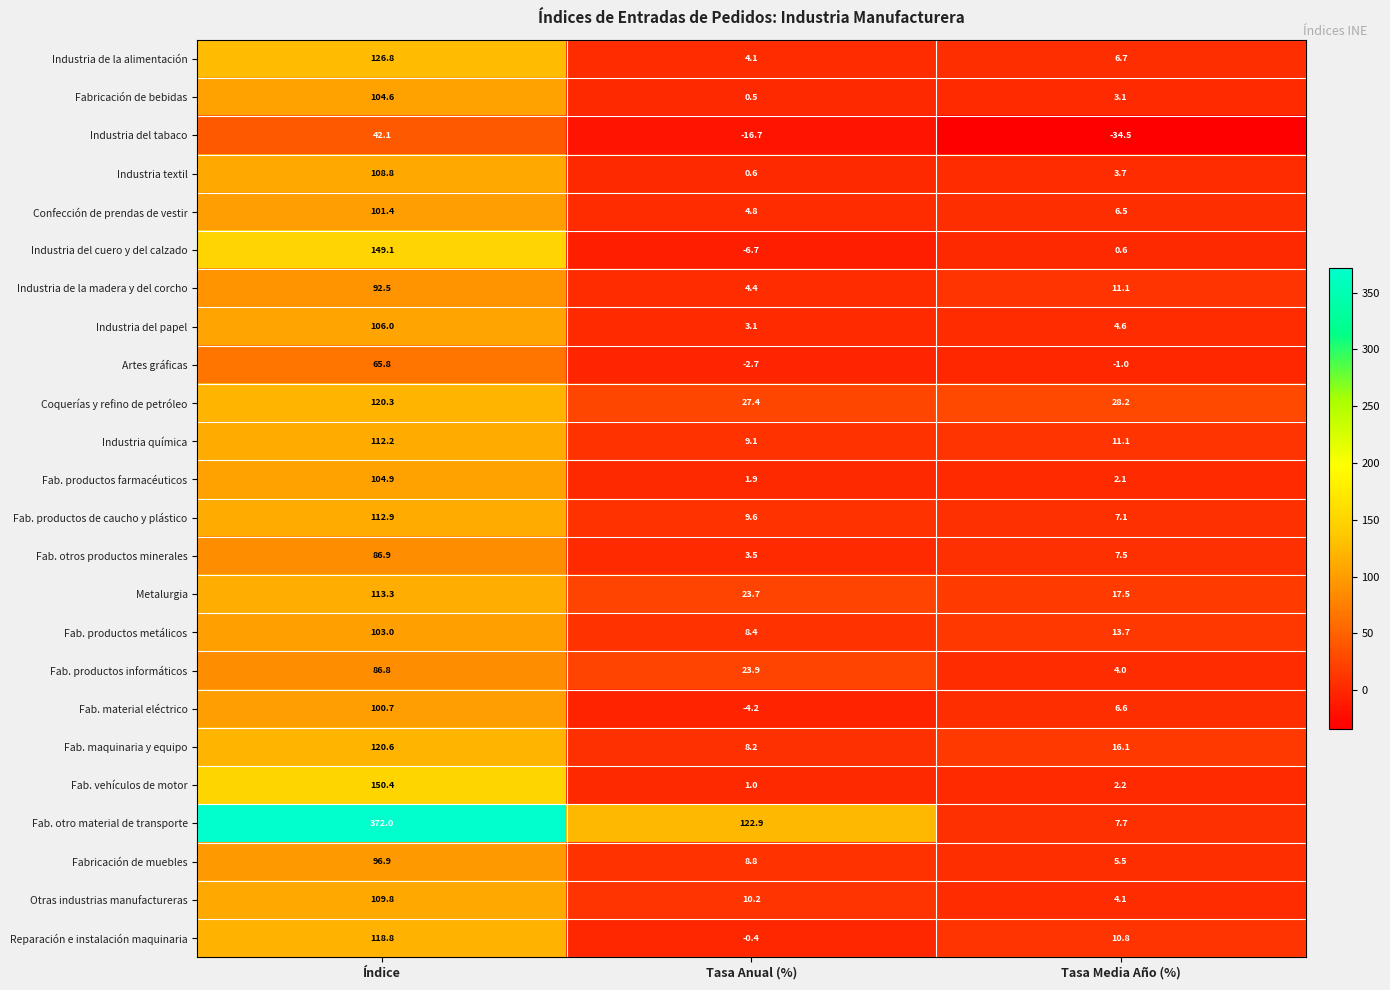

At which label is Fab. productos de caucho y plástico closest to 60?

Tasa Anual (%)